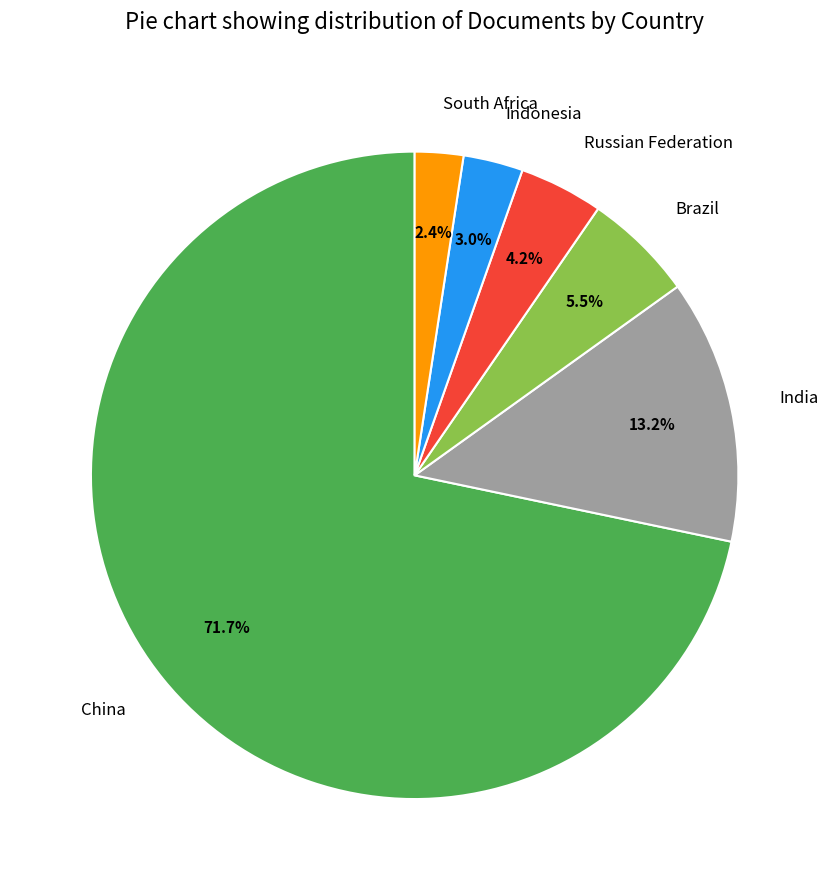

What percentage is NOT represented by China?

28.3%